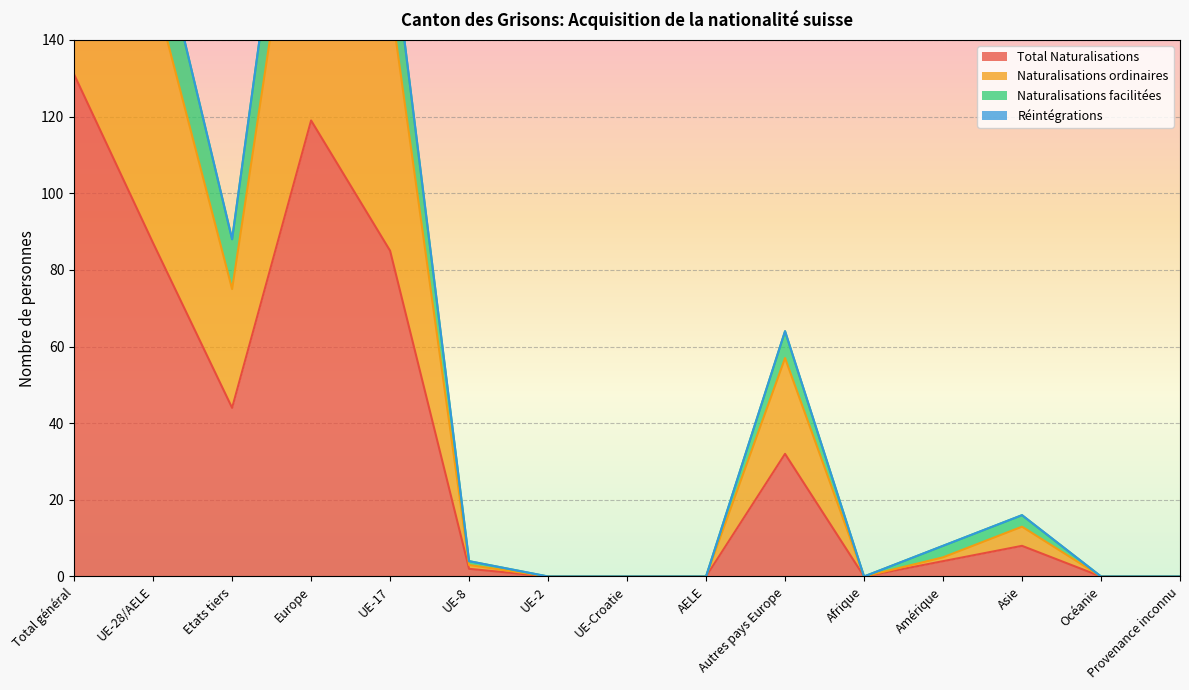

What is the approximate value of Total Naturalisations at Autres pays Europe?

32